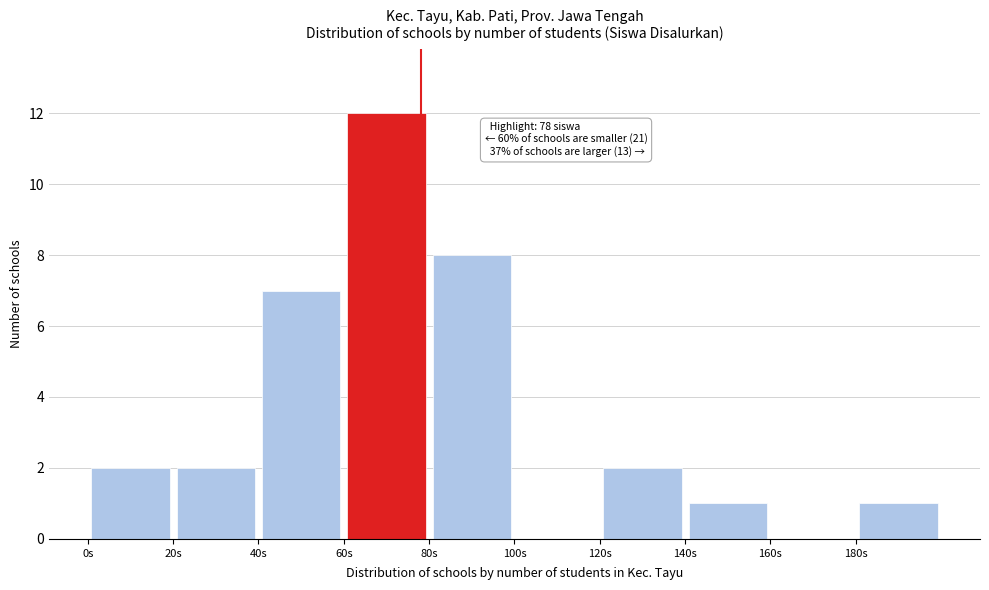

Over which range of the x-axis is the bar tallest?

60 to 80